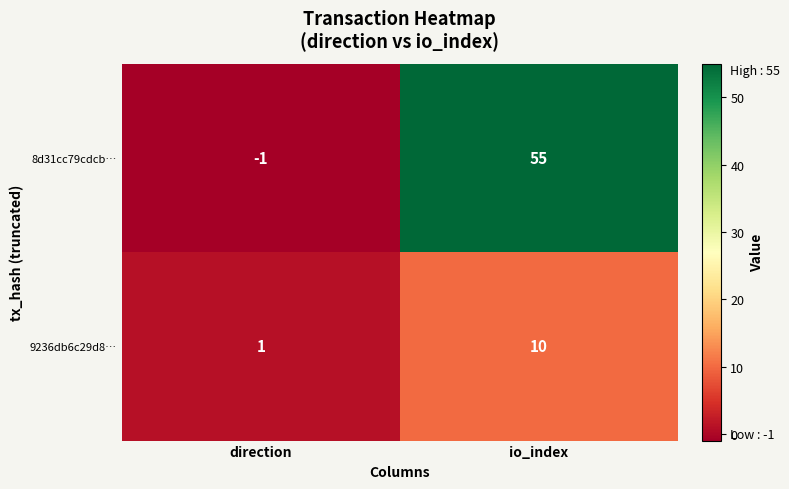

At io_index, list the series in order from smallest to largest.

9236db6c29d8…, 8d31cc79cdcb…